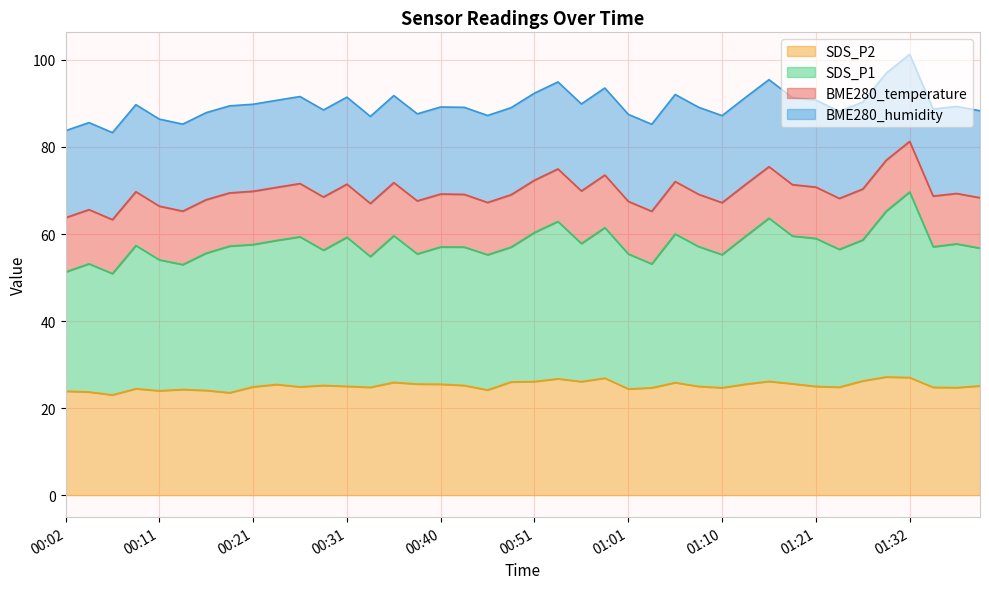

What is the label of the 30th point from the right?

00:26